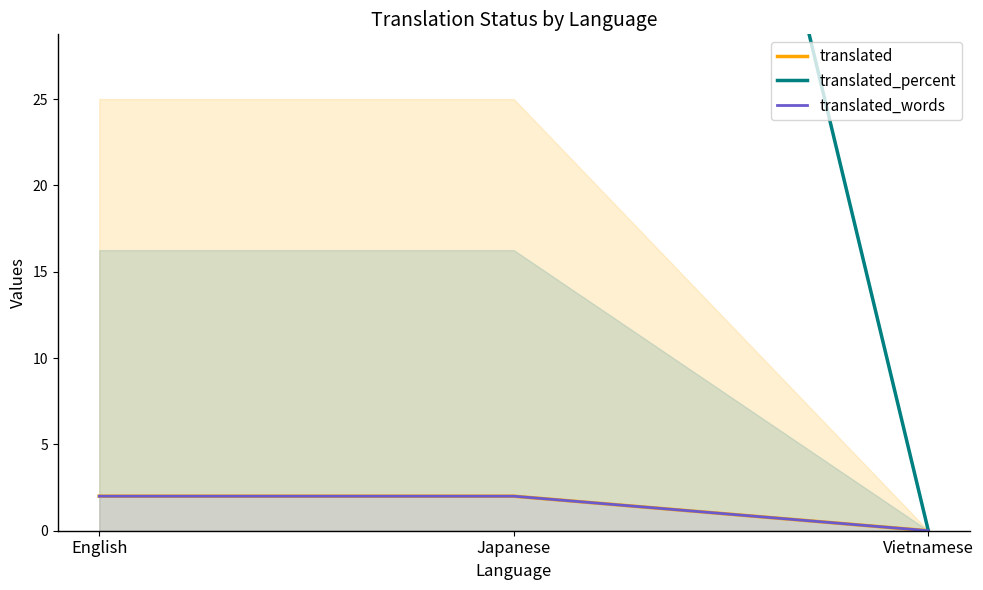

The value of translated_words at Vietnamese is 0. True or false?

True